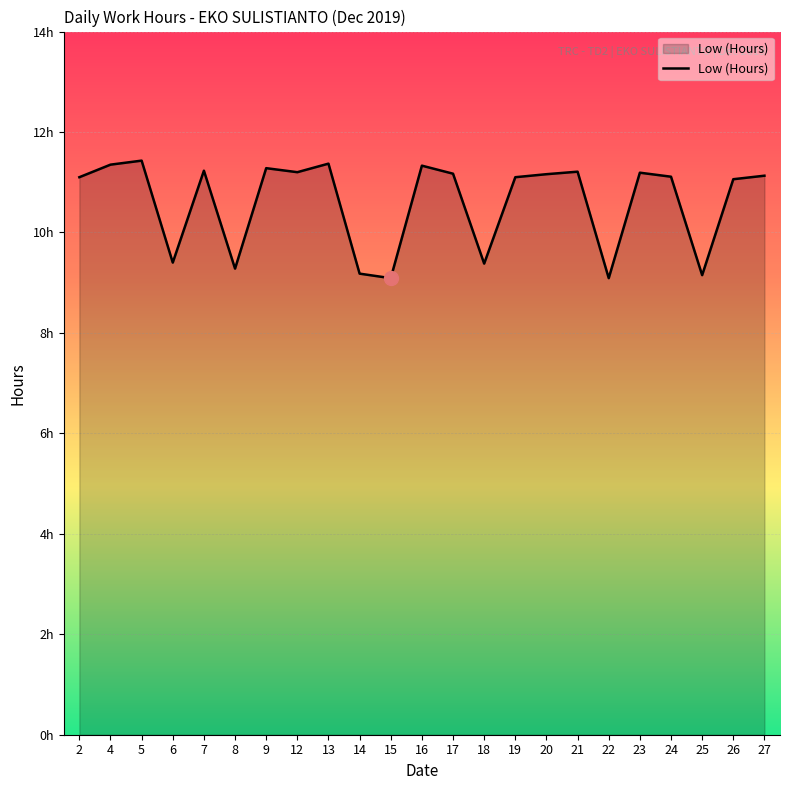

Rank the categories by value from lowest to highest.

15, 22, 25, 14, 8, 18, 6, 26, 2, 19, 24, 27, 20, 17, 23, 12, 21, 7, 9, 16, 4, 13, 5